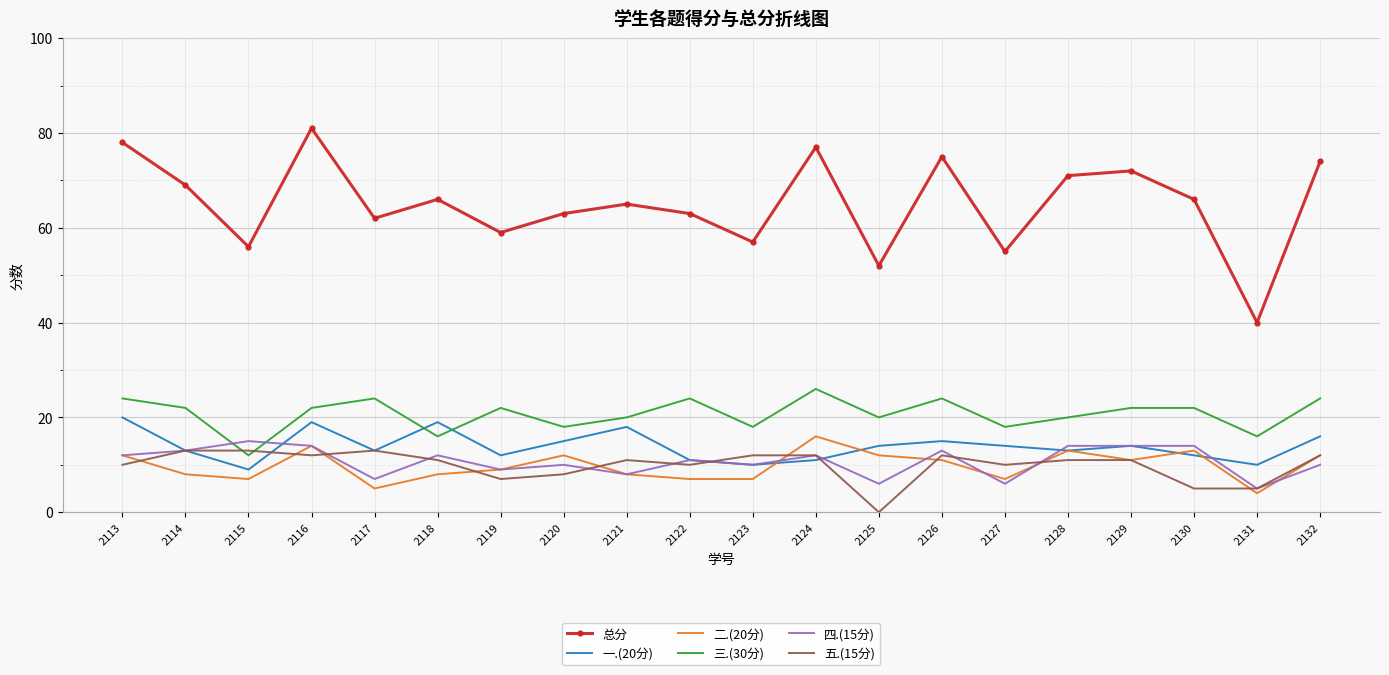

Between which two adjacent categories do 二.(20分) and 五.(15分) first intersect?

2113 and 2114